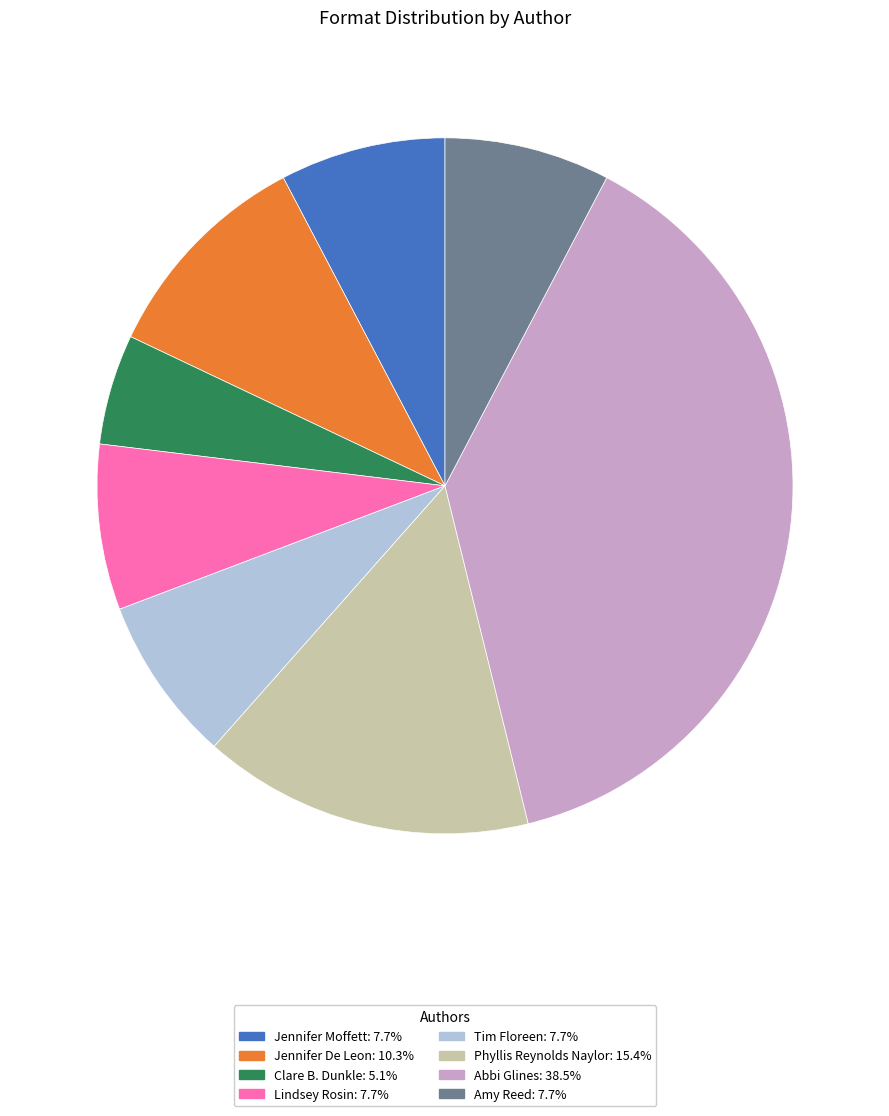

Is there a majority slice in this chart?

No